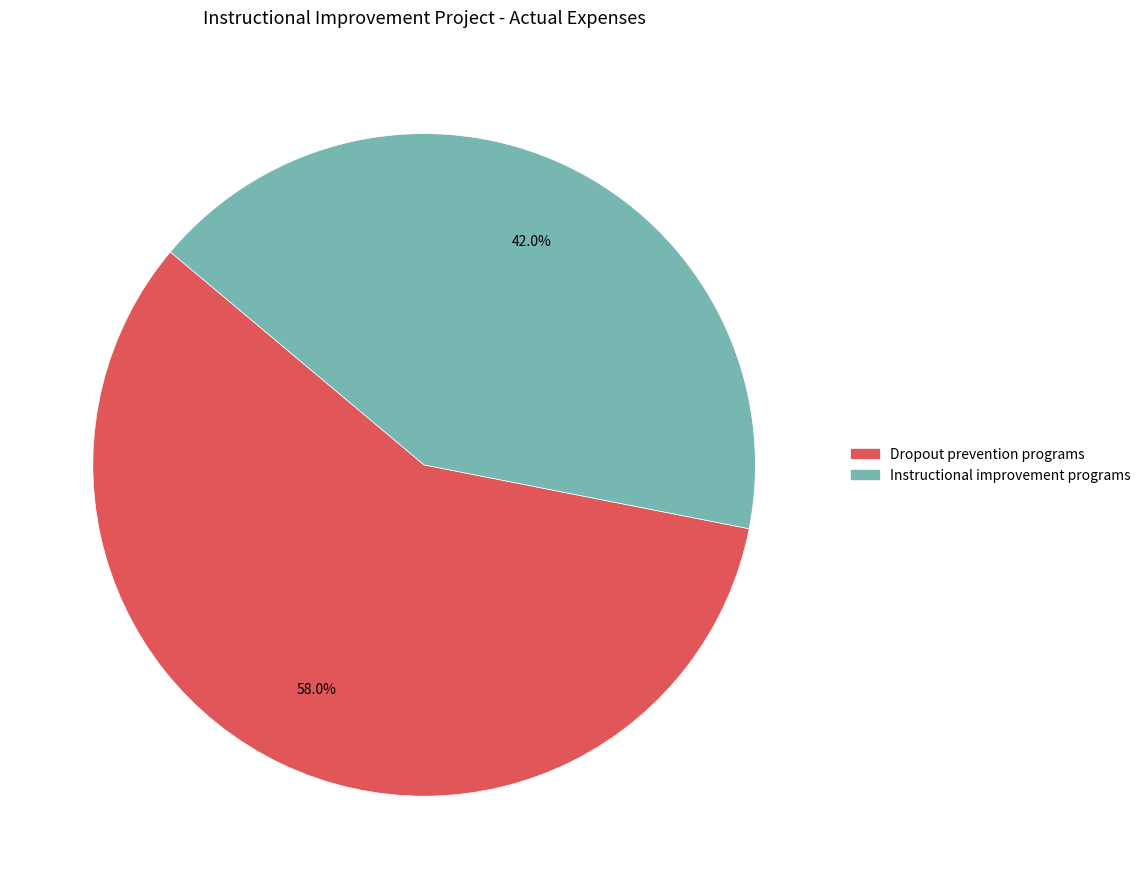

Does any single category account for the majority?

Yes